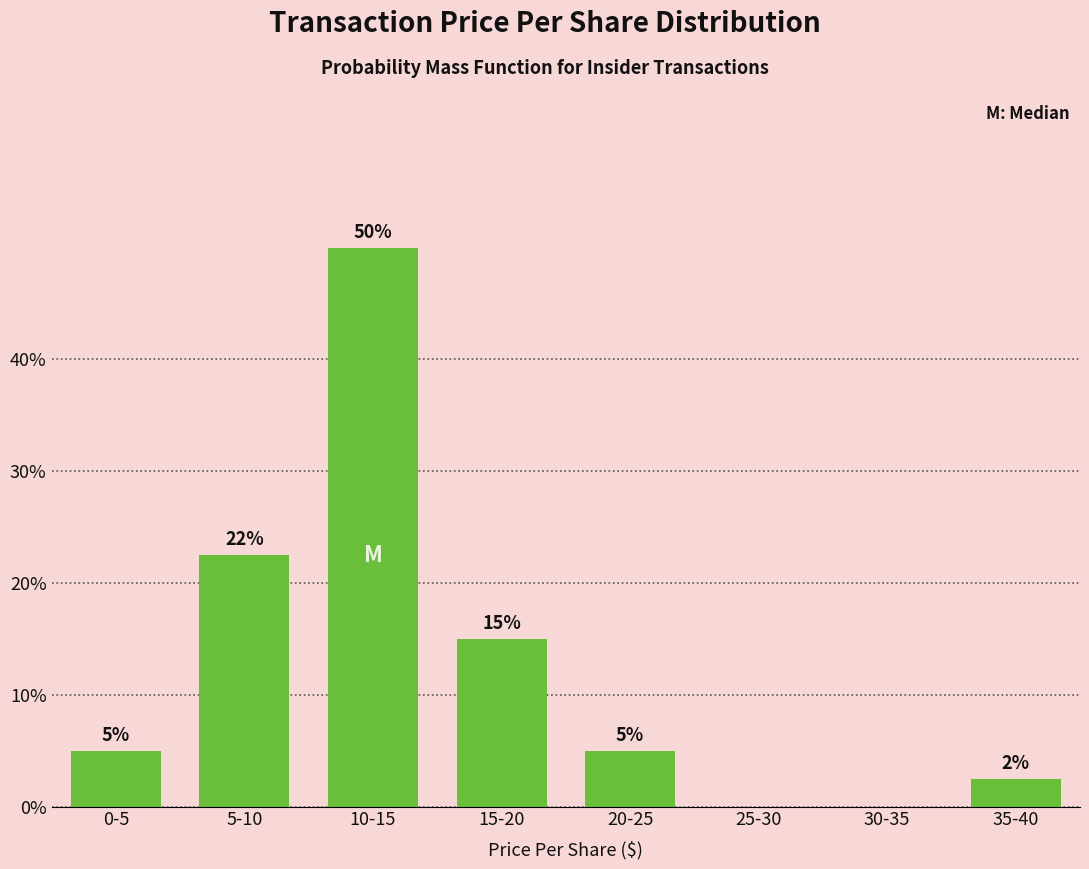

True or false: the data shows -29.7 at 30-35.

False